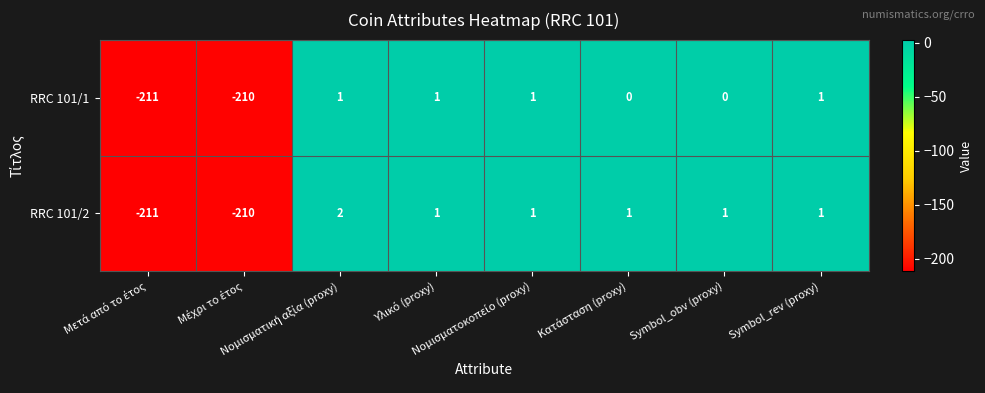

List the series in order of their overall mean, highest first.

RRC 101/2, RRC 101/1